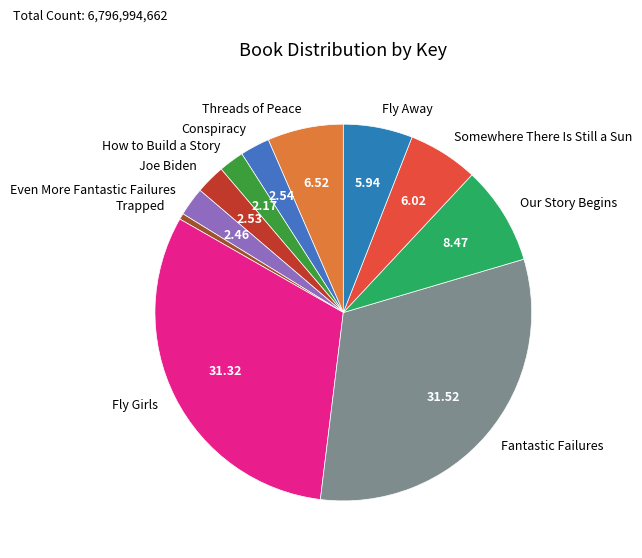

Between Fantastic Failures and Fly Away, which is larger?

Fantastic Failures